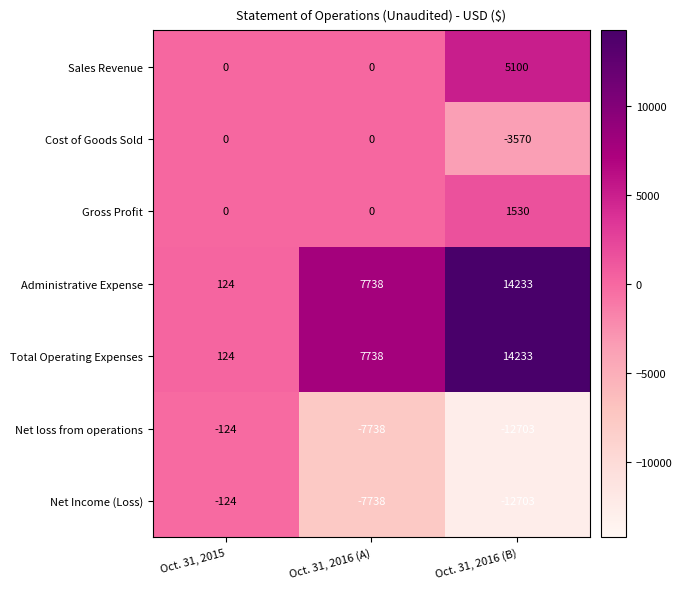

Reading right to left, what are all the values shown in this chart?

Sales Revenue: 5100	0	0
Cost of Goods Sold: -3570	0	0
Gross Profit: 1530	0	0
Administrative Expense: 14233	7738	124
Total Operating Expenses: 14233	7738	124
Net loss from operations: -12703	-7738	-124
Net Income (Loss): -12703	-7738	-124